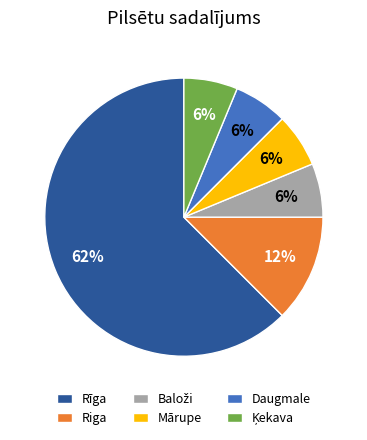

What is the largest slice in the pie chart?

Rīga